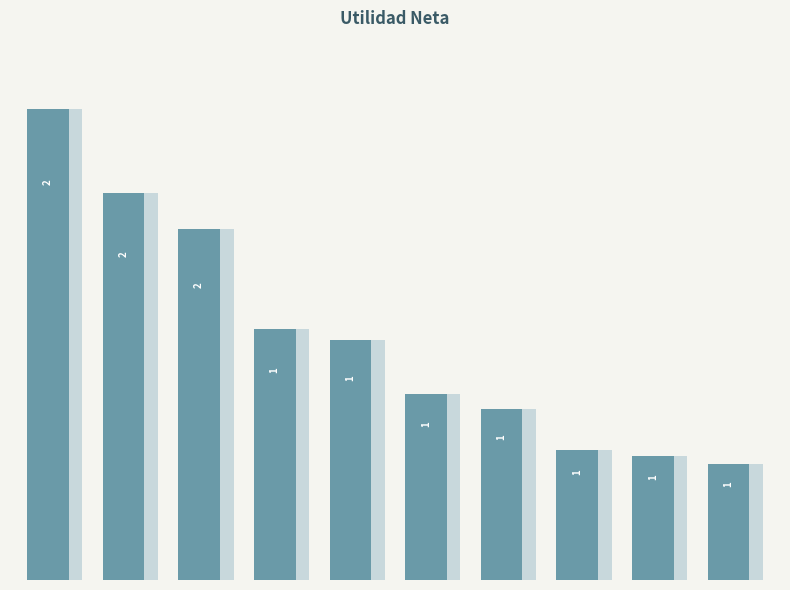

List the labels in order of value, smallest first.

9, 8, 7, 6, 5, 4, 3, 2, 1, 0